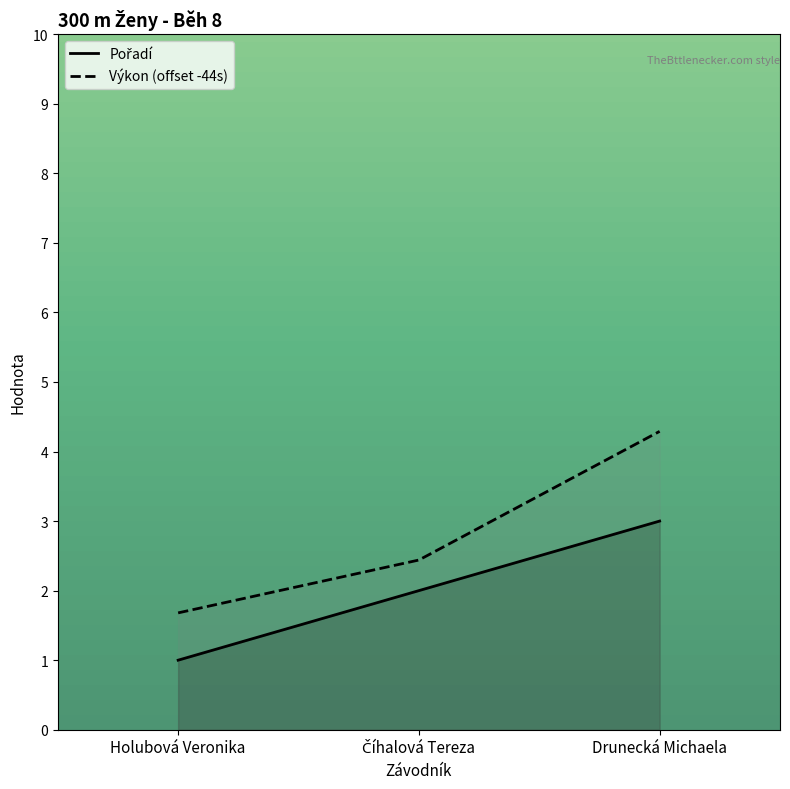

What is the total value across all series at Holubová Veronika?

2.7